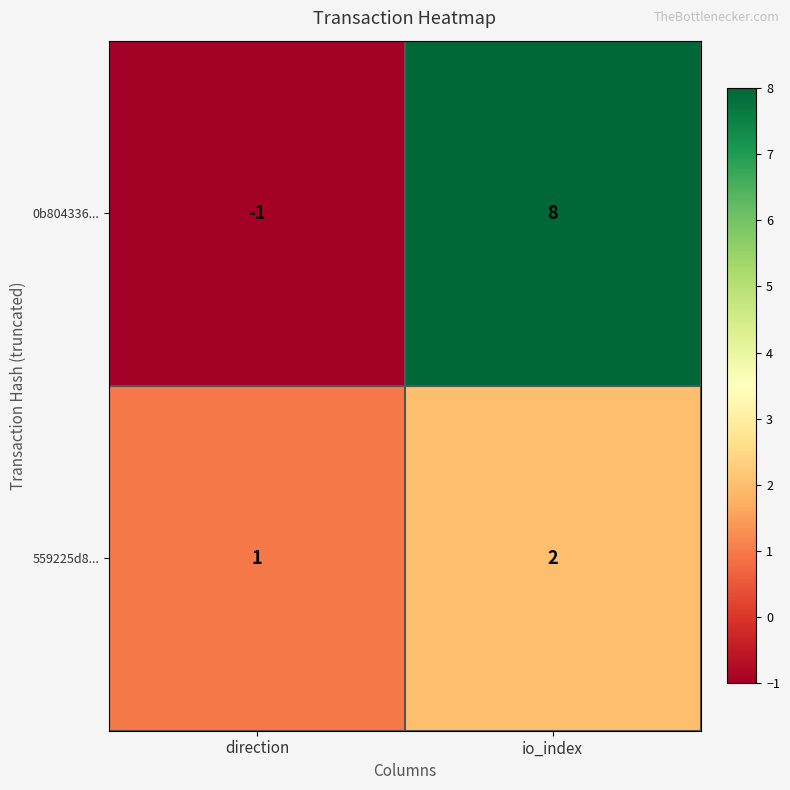

Rank the series by their average value, from highest to lowest.

0b804336..., 559225d8...